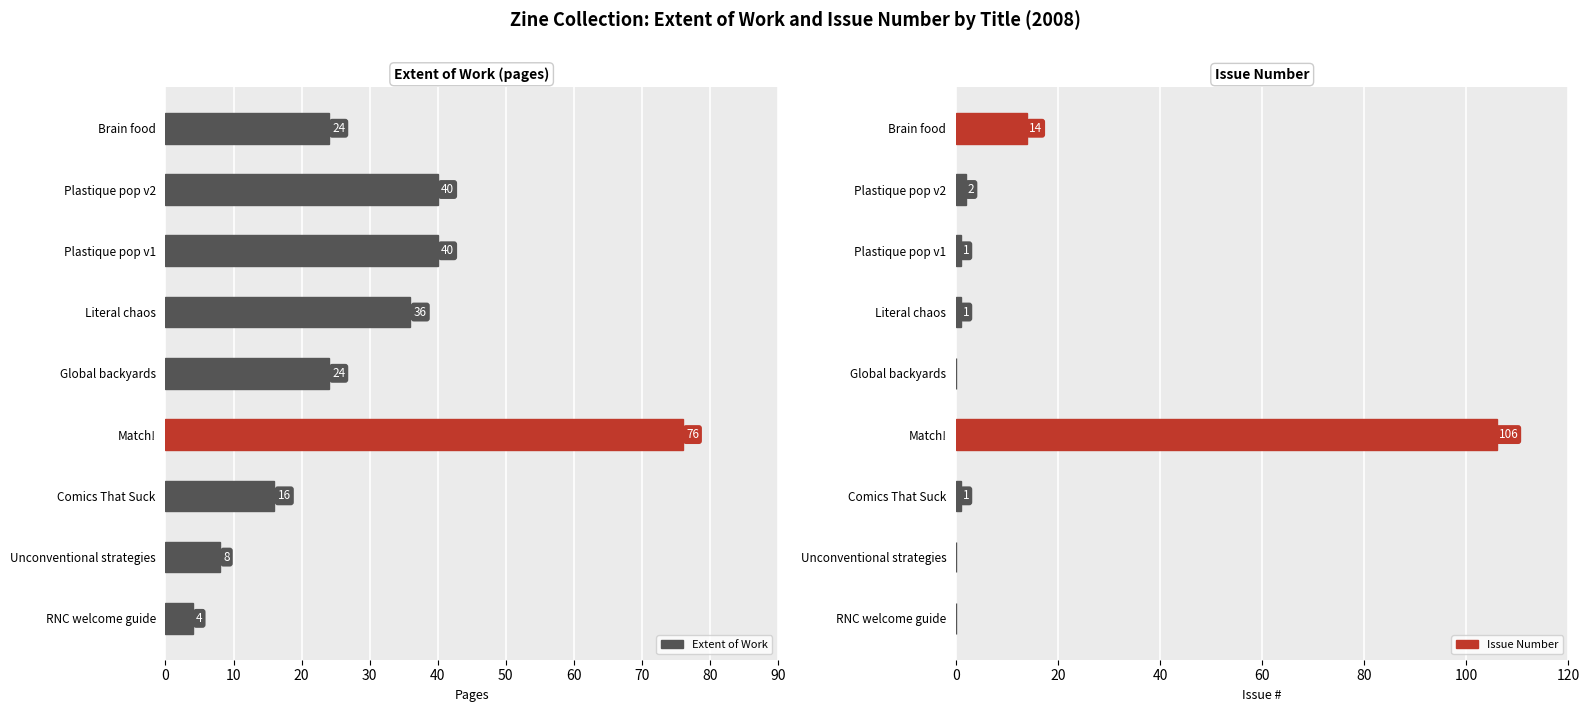

What is the value of the Issue Number bar at the 6th from the left?

106